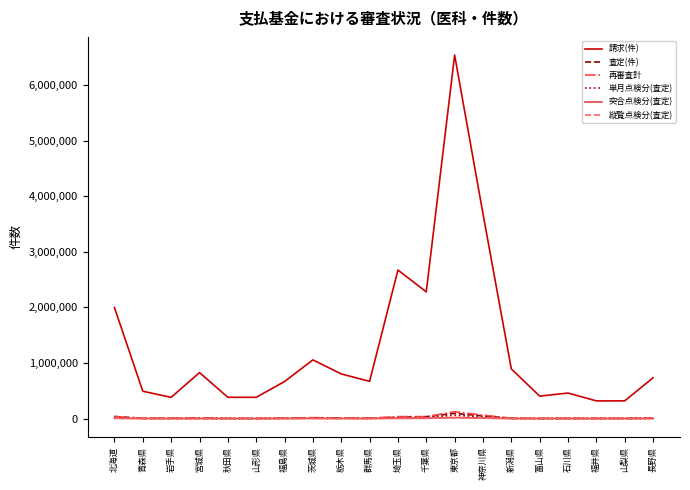

At how many categories does at least one series exceed 3253773?

2